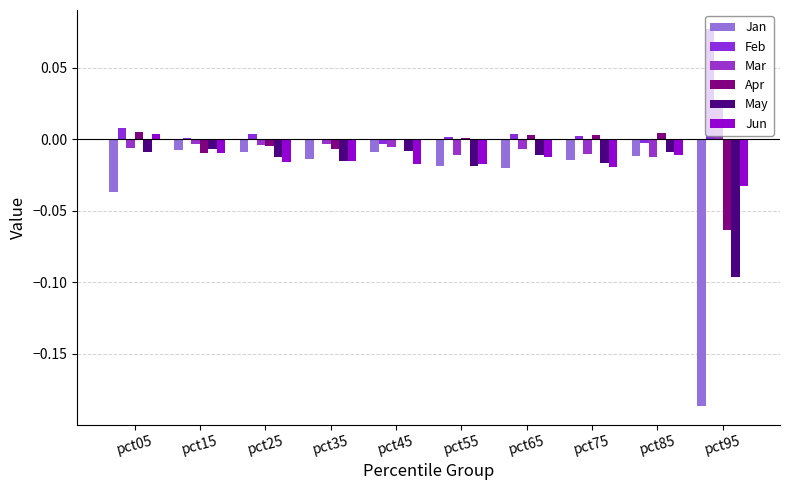

Count the number of data series in this chart.

6